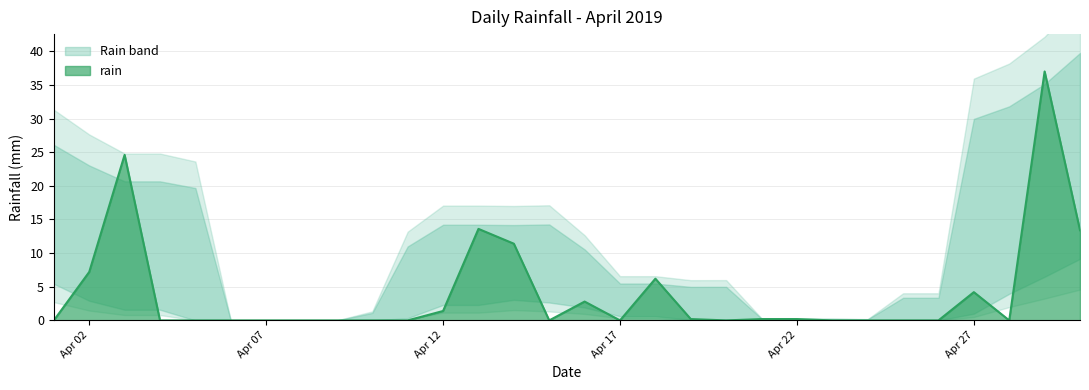

Is it true that rain equals 0.2 at Apr 22?

True